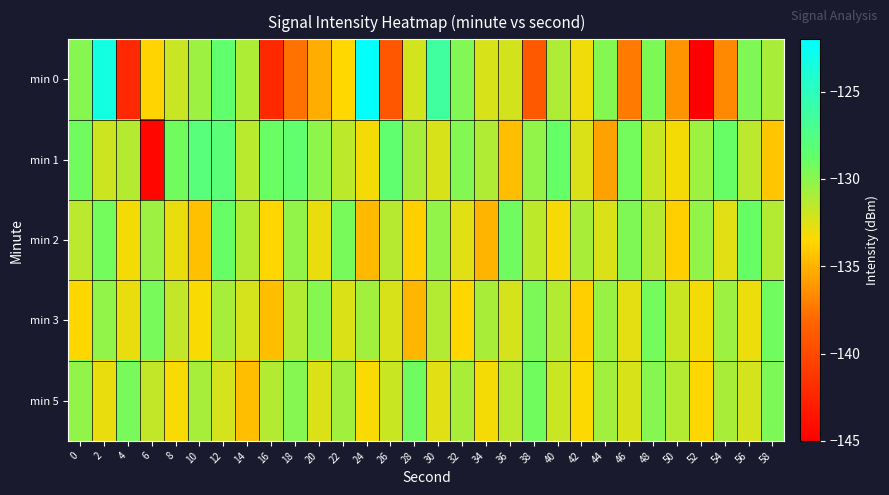

Reading left to right, list all the values displayed in this chart.

min 0: 0=-129.9	2=-123.3	4=-142.2	6=-133.7	8=-131.8	10=-130.5	12=-128.5	14=-131.1	16=-142.2	18=-137.6	20=-135.2	22=-133.5	24=-122.2	26=-139.0	28=-132.1	30=-126.4	32=-129.7	34=-132.4	36=-132.2	38=-138.9	40=-131.1	42=-133.1	44=-129.8	46=-137.3	48=-129.6	50=-136.2	52=-145.2	54=-136.7	56=-129.7	58=-130.9
min 1: 0=-129.2	2=-132.0	4=-131.3	6=-144.5	8=-129.2	10=-128.0	12=-128.1	14=-131.4	16=-129.0	18=-128.6	20=-130.1	22=-131.5	24=-133.2	26=-128.4	28=-130.9	30=-132.3	32=-129.8	34=-131.1	36=-134.6	38=-130.2	40=-128.9	42=-132.4	44=-135.7	46=-129.3	48=-131.9	50=-133.2	52=-130.6	54=-128.9	56=-131.4	58=-134.2
min 2: 0=-131.4	2=-129.3	4=-133.2	6=-130.6	8=-132.9	10=-134.4	12=-128.9	14=-131.2	16=-133.6	18=-130.2	20=-132.9	22=-129.4	24=-134.7	26=-131.3	28=-133.9	30=-130.2	32=-132.6	34=-134.9	36=-129.2	38=-131.6	40=-133.2	42=-130.9	44=-132.4	46=-129.7	48=-131.3	50=-133.9	52=-130.2	54=-132.6	56=-128.9	58=-131.2
min 3: 0=-133.6	2=-130.2	4=-132.9	6=-129.4	8=-131.7	10=-133.3	12=-130.9	14=-132.2	16=-134.6	18=-131.2	20=-129.9	22=-132.4	24=-130.7	26=-132.3	28=-134.9	30=-131.2	32=-133.6	34=-130.9	36=-132.2	38=-129.6	40=-131.2	42=-133.9	44=-130.4	46=-132.7	48=-129.3	50=-131.9	52=-133.2	54=-130.6	56=-132.9	58=-129.2
min 5: 0=-130.2	2=-132.9	4=-129.4	6=-131.7	8=-133.3	10=-130.9	12=-132.2	14=-134.6	16=-131.2	18=-129.9	20=-132.4	22=-130.7	24=-133.3	26=-131.9	28=-129.2	30=-132.6	32=-130.9	34=-133.2	36=-131.6	38=-129.2	40=-131.9	42=-133.4	44=-130.7	46=-132.3	48=-129.9	50=-131.2	52=-133.6	54=-130.9	56=-132.2	58=-129.6